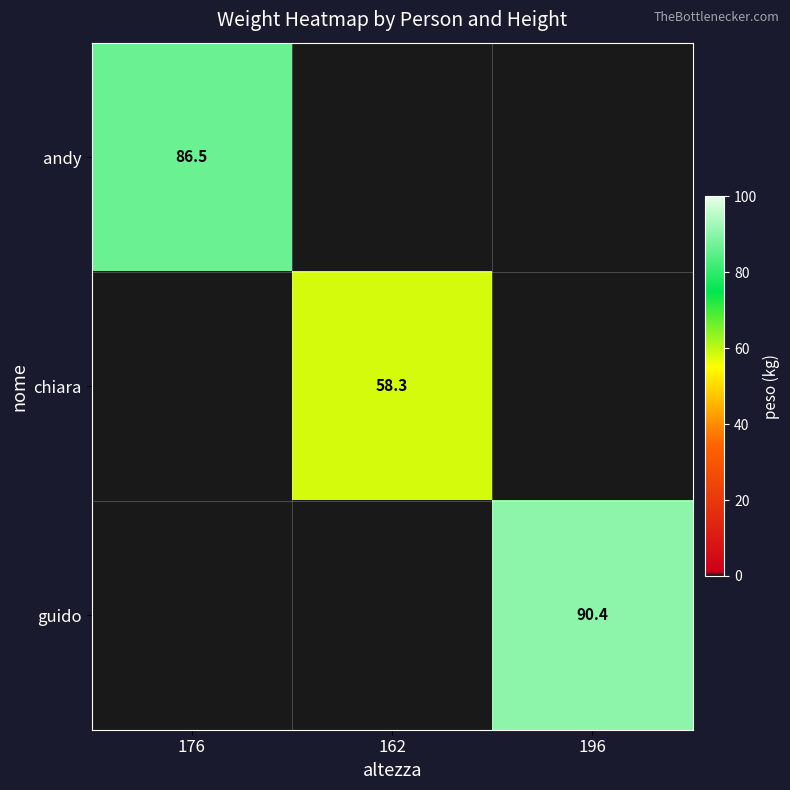

True or false: guido has a value of 31.5 at 196.

False